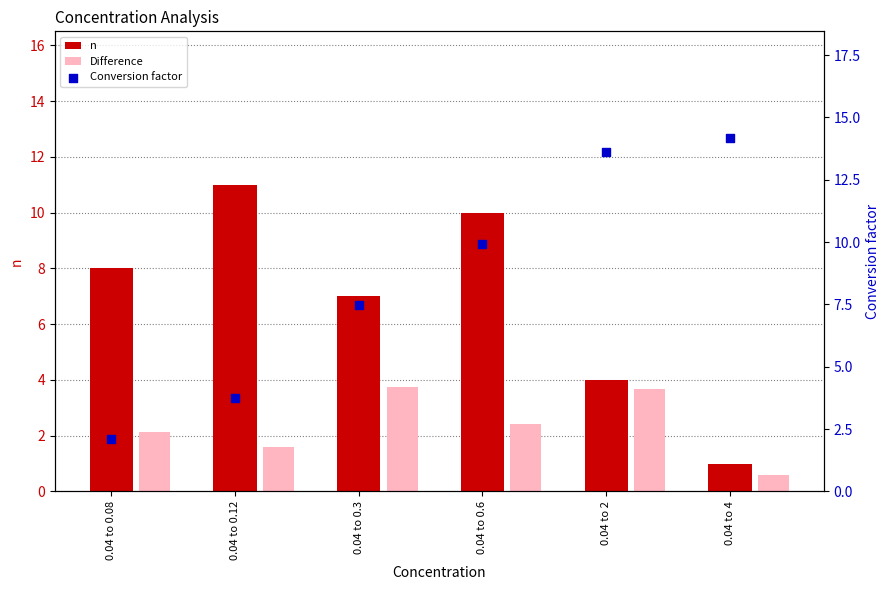

What is the total value across all series at 0.04 to 0.12?

16.3